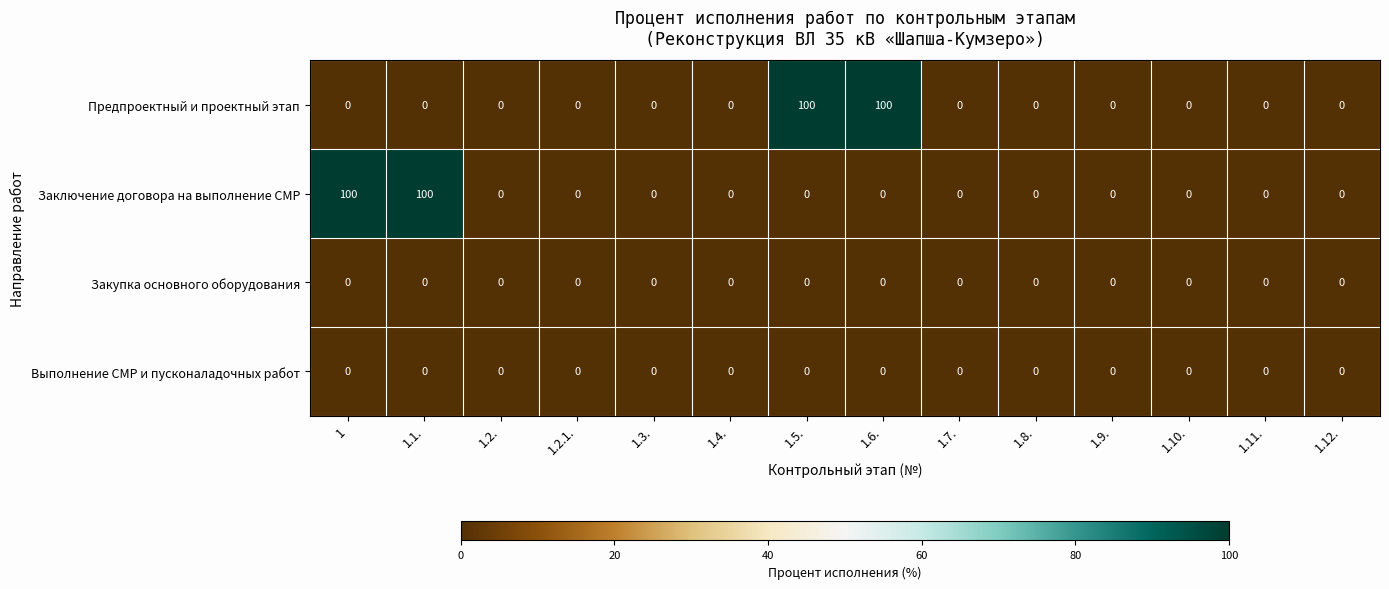

What is the total value across all series at 1.5.?

100